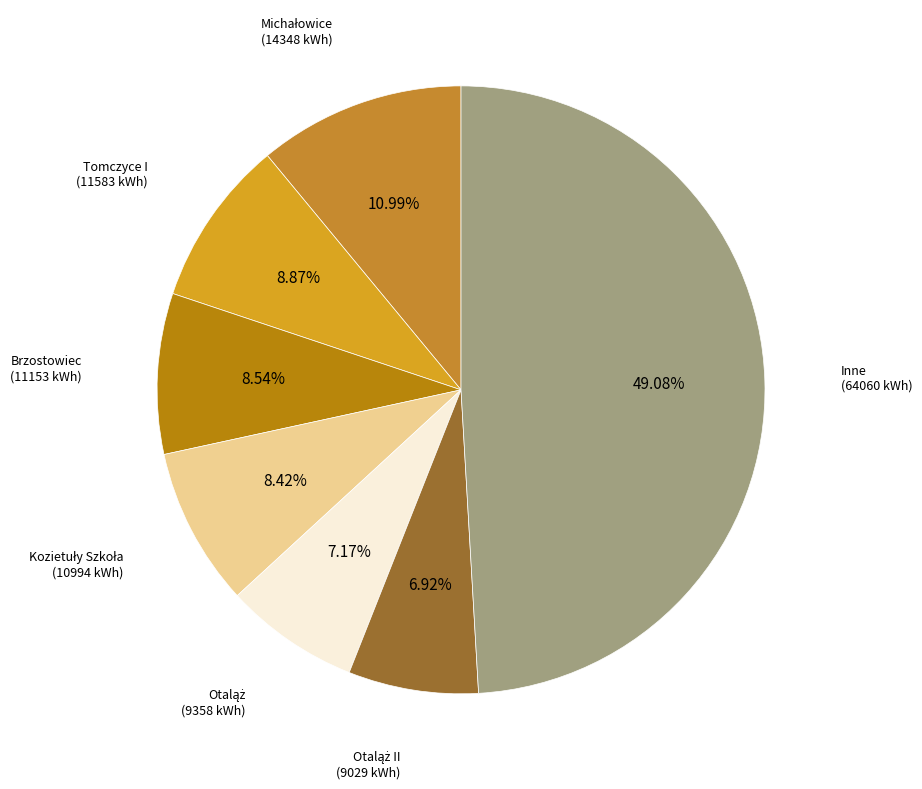

How many segments does this pie chart have?

7